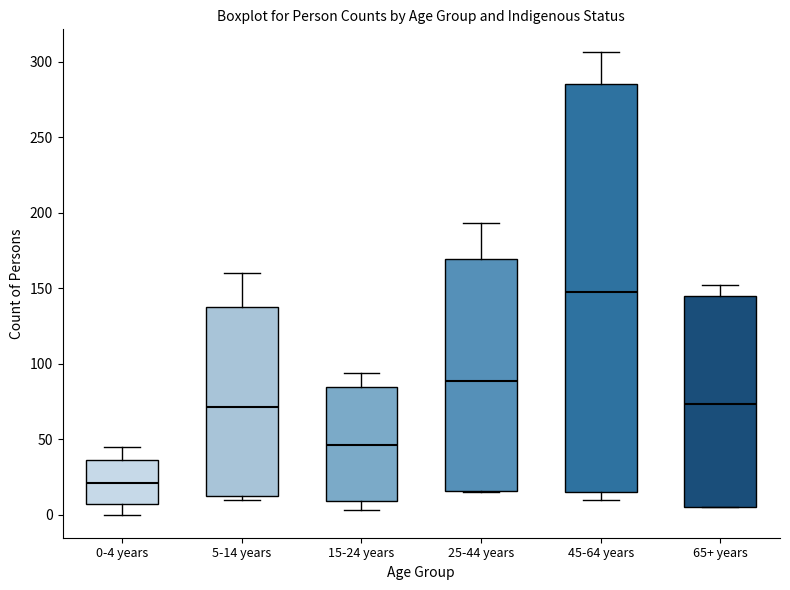

Reading left to right, read every box against the y-axis: the position of its median line, the range the box covers, and the ends of its whiskers. The values are not printed on the chart, so give them approximately, as read against the axis.

0-4 years: median 20, box 5 to 35, whiskers 0 to 45
5-14 years: median 70, box 10 to 140, whiskers 10 (just below the box's lower edge) to 160
15-24 years: median 45, box 10 to 85, whiskers 5 to 95
25-44 years: median 90, box 15 to 170, whiskers 15 to 195
45-64 years: median 150, box 15 to 285, whiskers 10 to 305
65+ years: median 75, box 5 to 145, whiskers 5 to 150